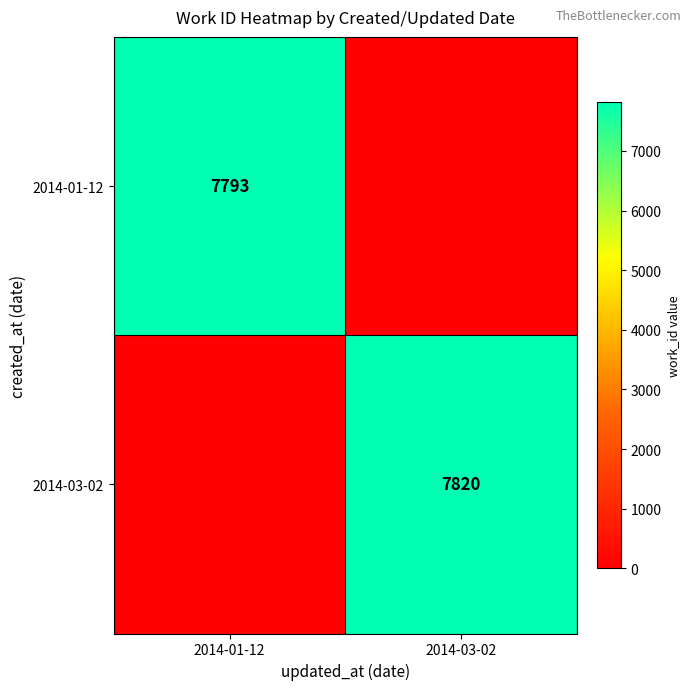

The 2014-01-12 series shows 3782 at 2014-01-12. True or false?

False